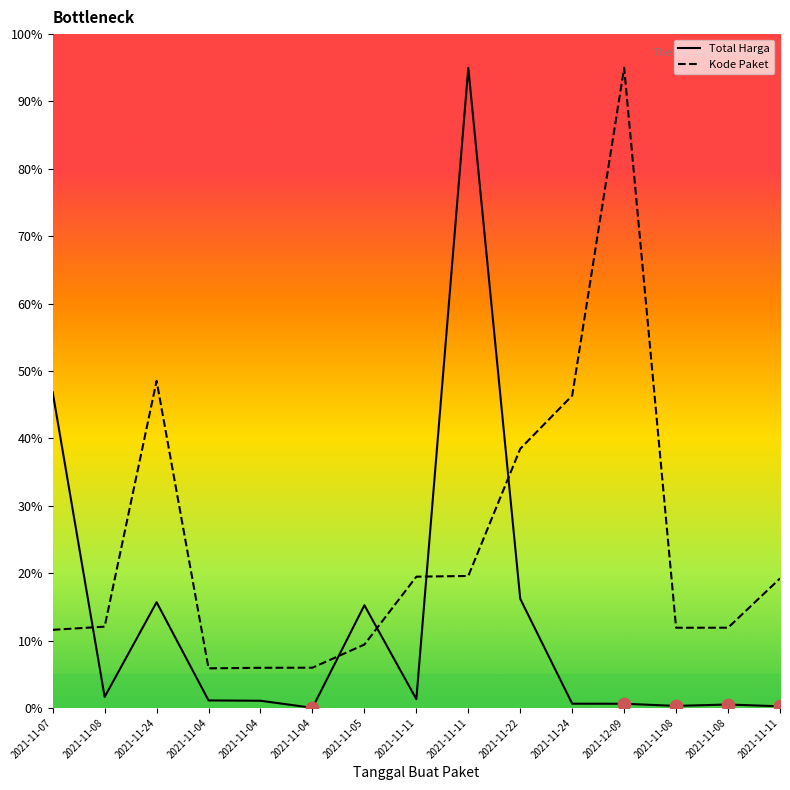

What are all the series names shown in the legend?

Total Harga, Kode Paket